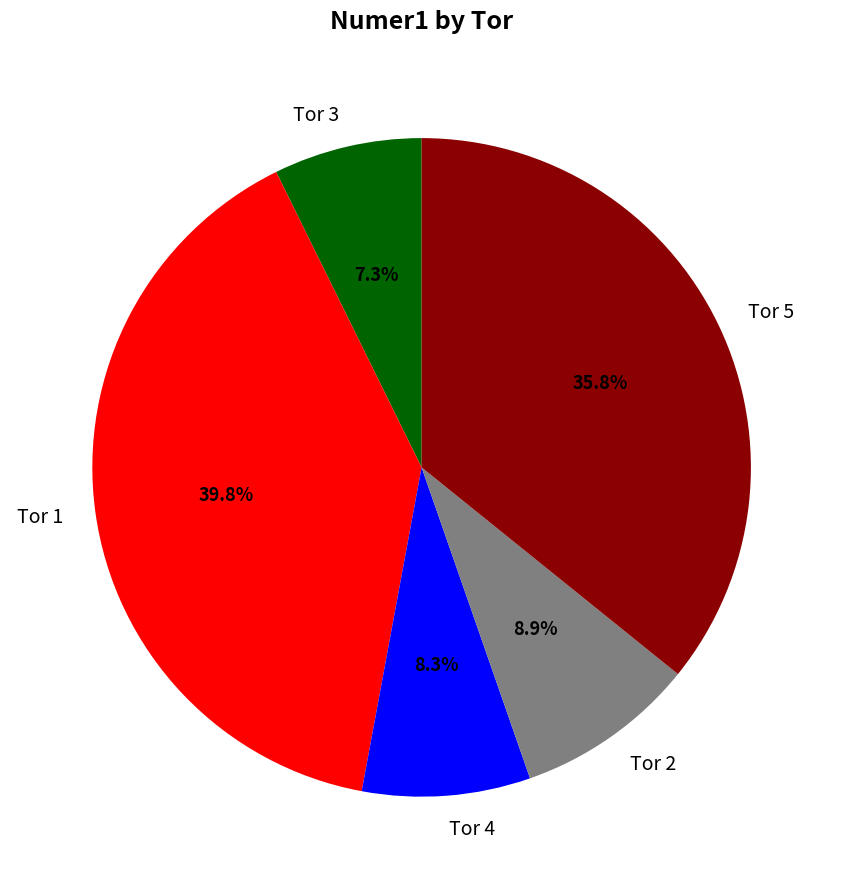

True or false: Tor 3 accounts for 16% of the total.

False